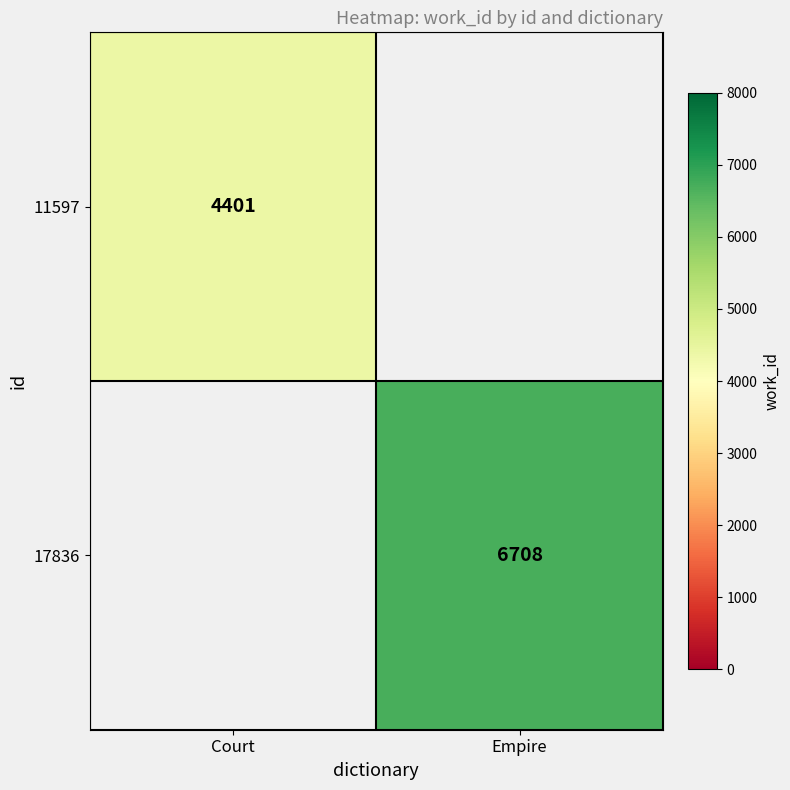

Is it true that 11597 equals 4401 at Court?

True